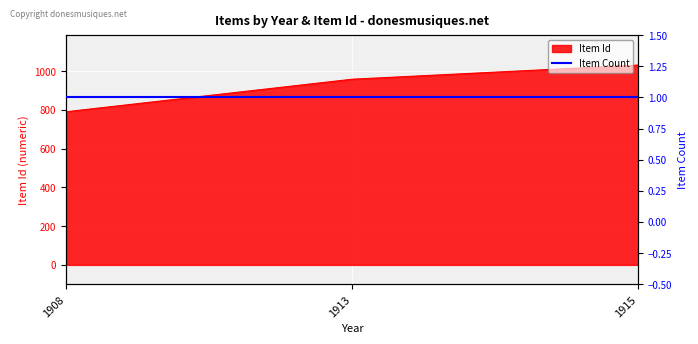

At which label is the value closest to 911?

1913